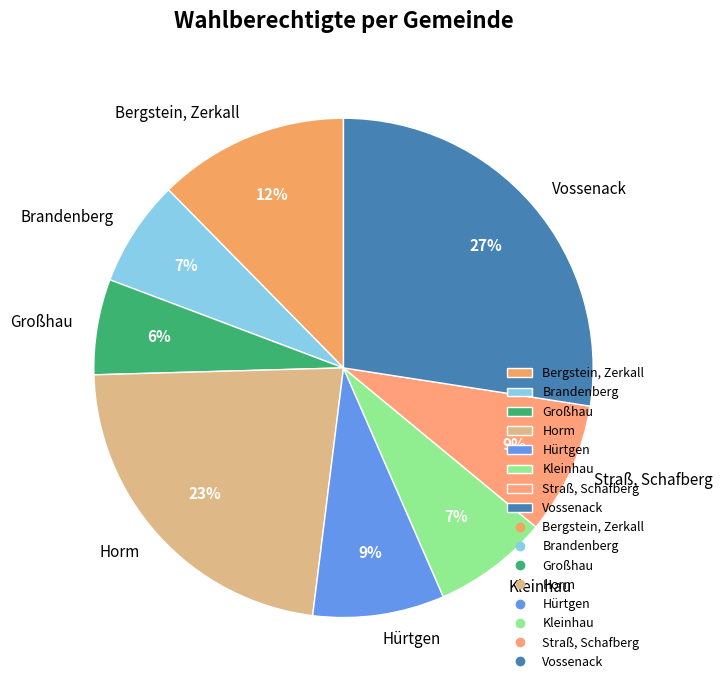

To the nearest percent, what is the difference between the largest and smallest slice percentages?

21%